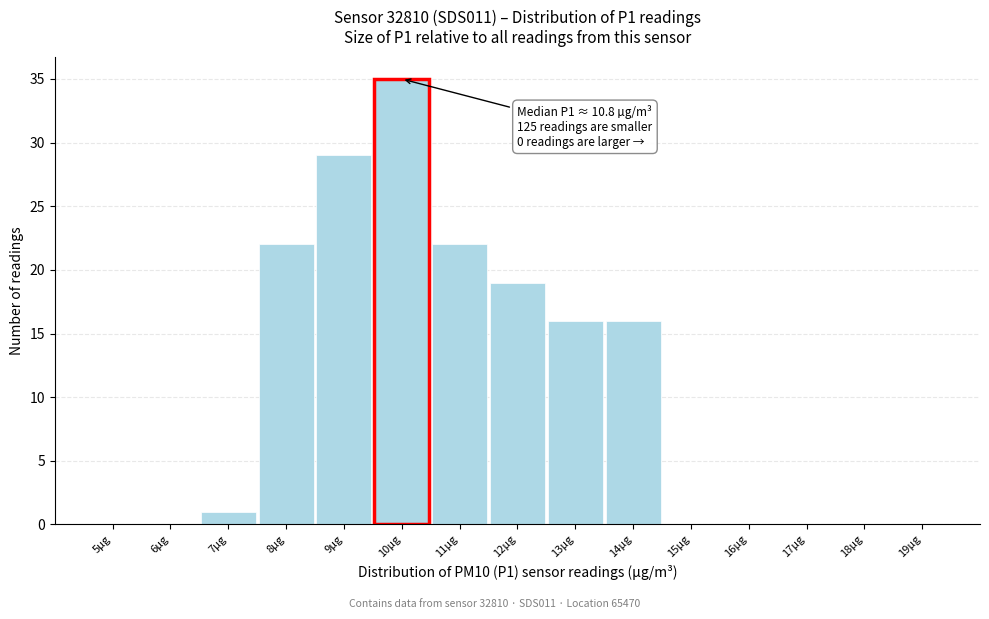

Reading right to left, list all the values displayed in this chart.

19µg=0	18µg=0	17µg=0	16µg=0	15µg=0	14µg=16	13µg=16	12µg=19	11µg=22	10µg=35	9µg=29	8µg=22	7µg=1	6µg=0	5µg=0